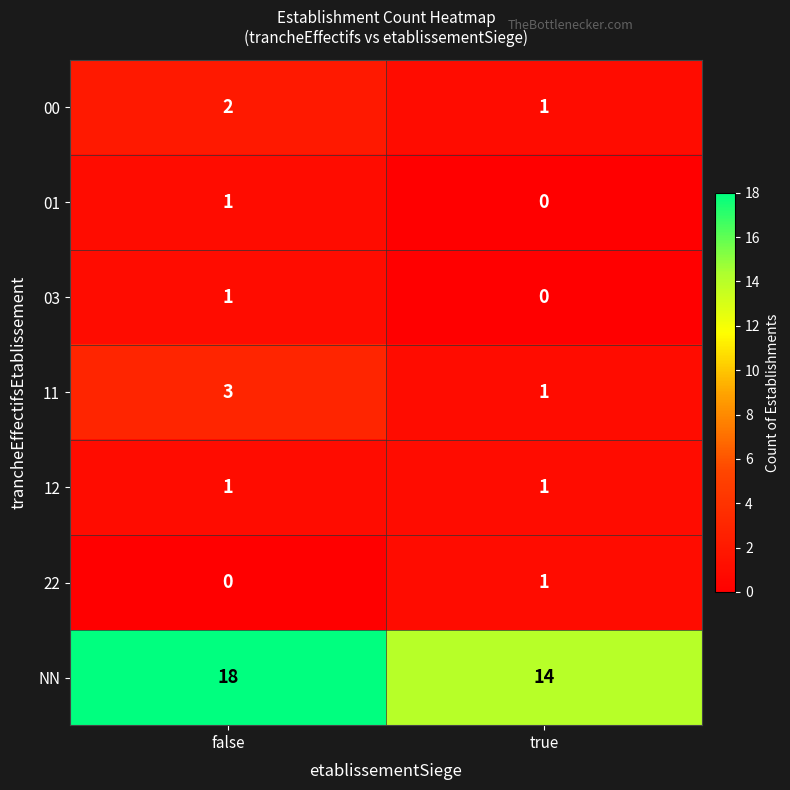

What is the sum of the NN values at true and false?

32